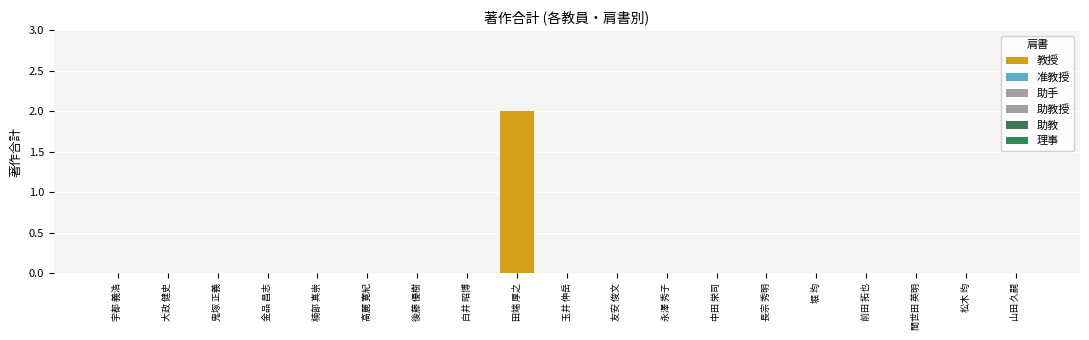

Count the number of categories in the chart.

7